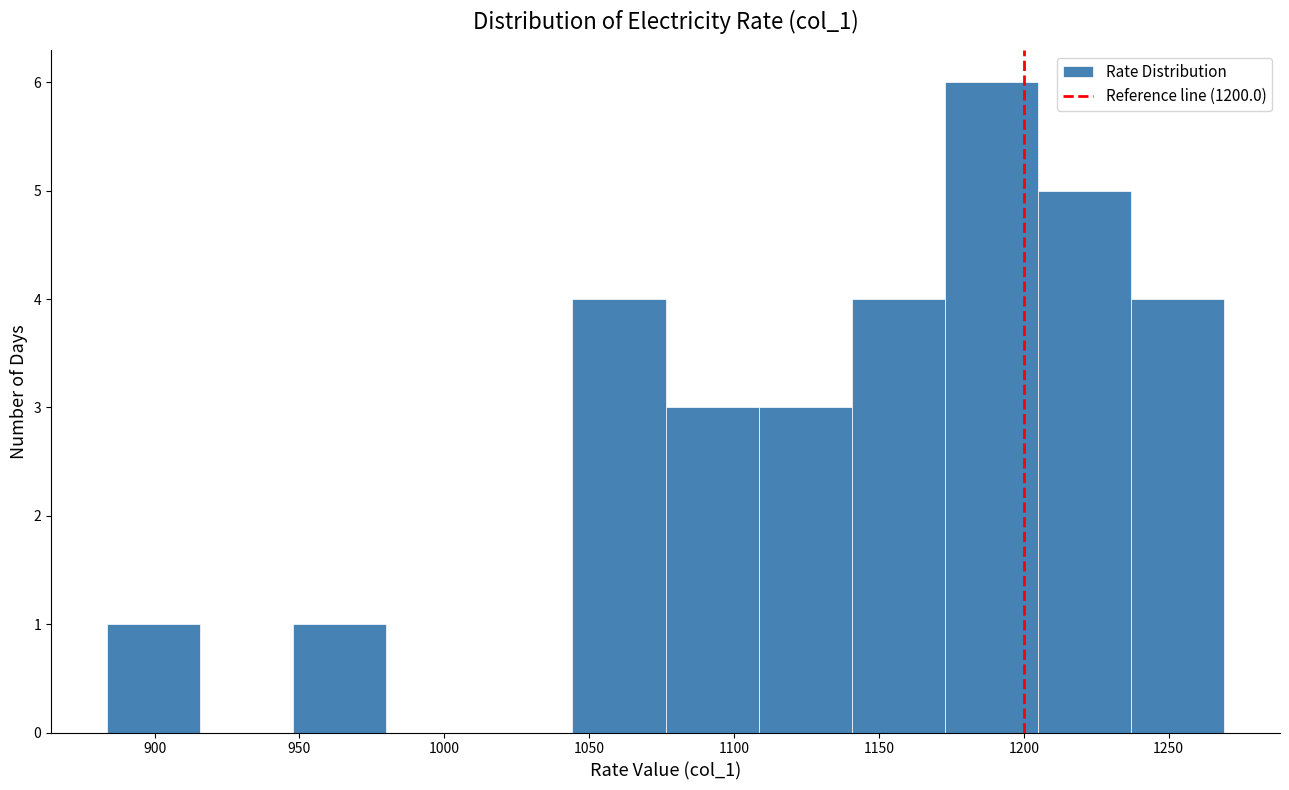

What is the height of the bar covering 1205 to 1235 on the x-axis? Neither the bar edges nor the heights are printed on the chart, so give them approximately, as read against the axes.

5